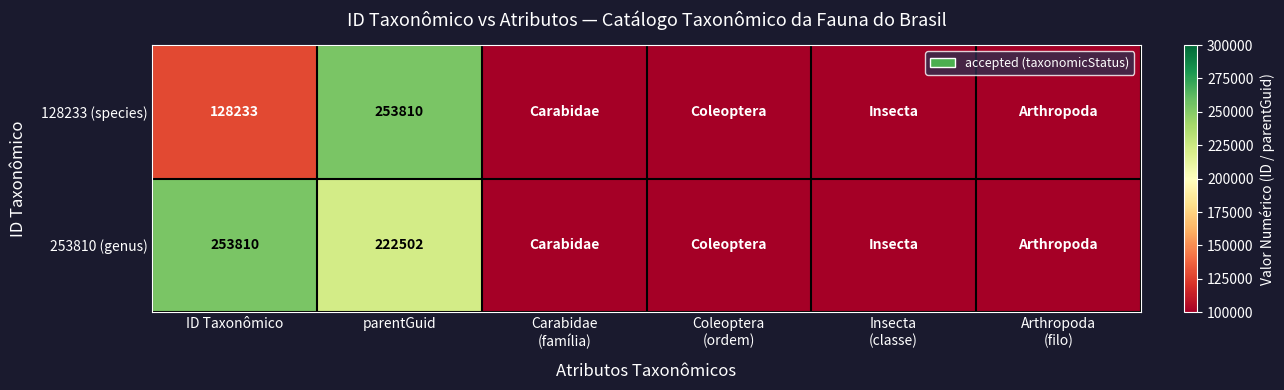

The value of 253810 (genus) at parentGuid is 75375. True or false?

False